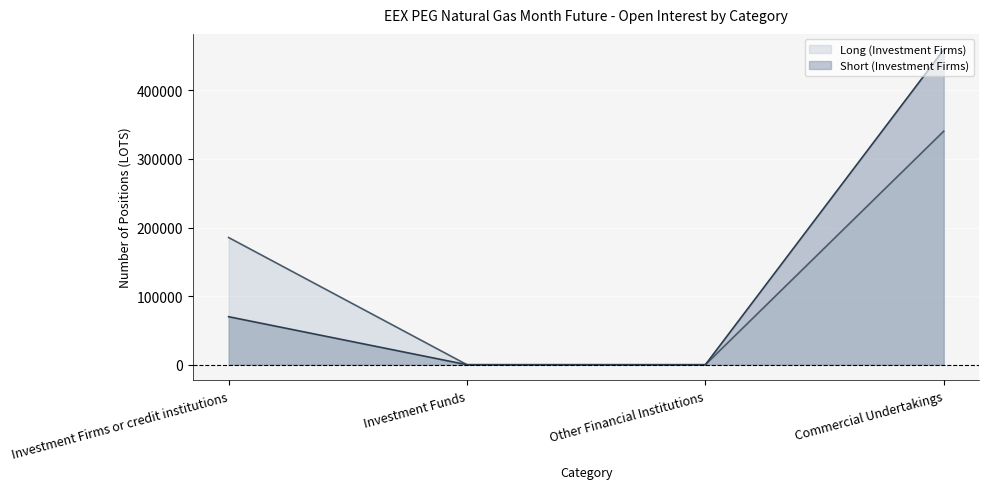

Which category has the lowest value in the Short (Investment Firms) series?

Investment Funds